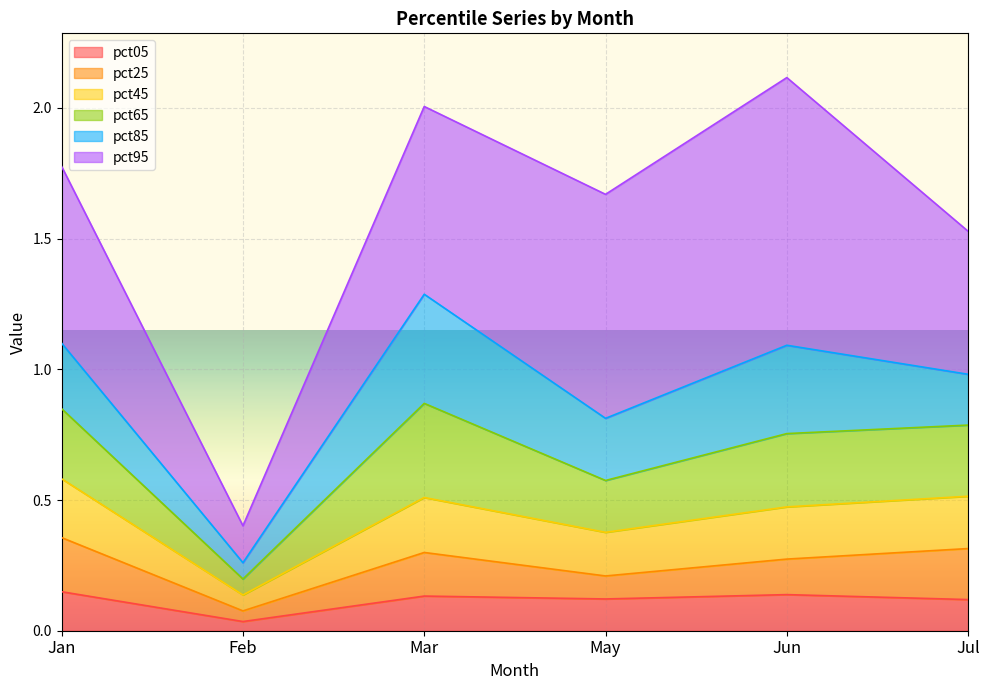

List the labels in order of pct05 value, largest first.

Jan, Jun, Mar, May, Jul, Feb